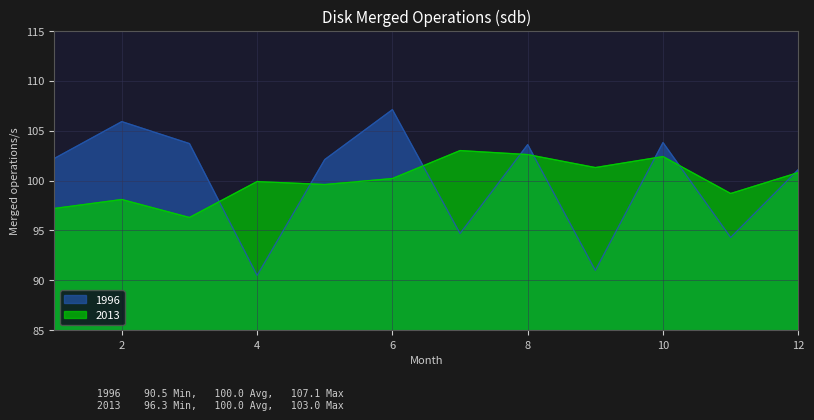

What is the maximum value shown in the chart?

107.1